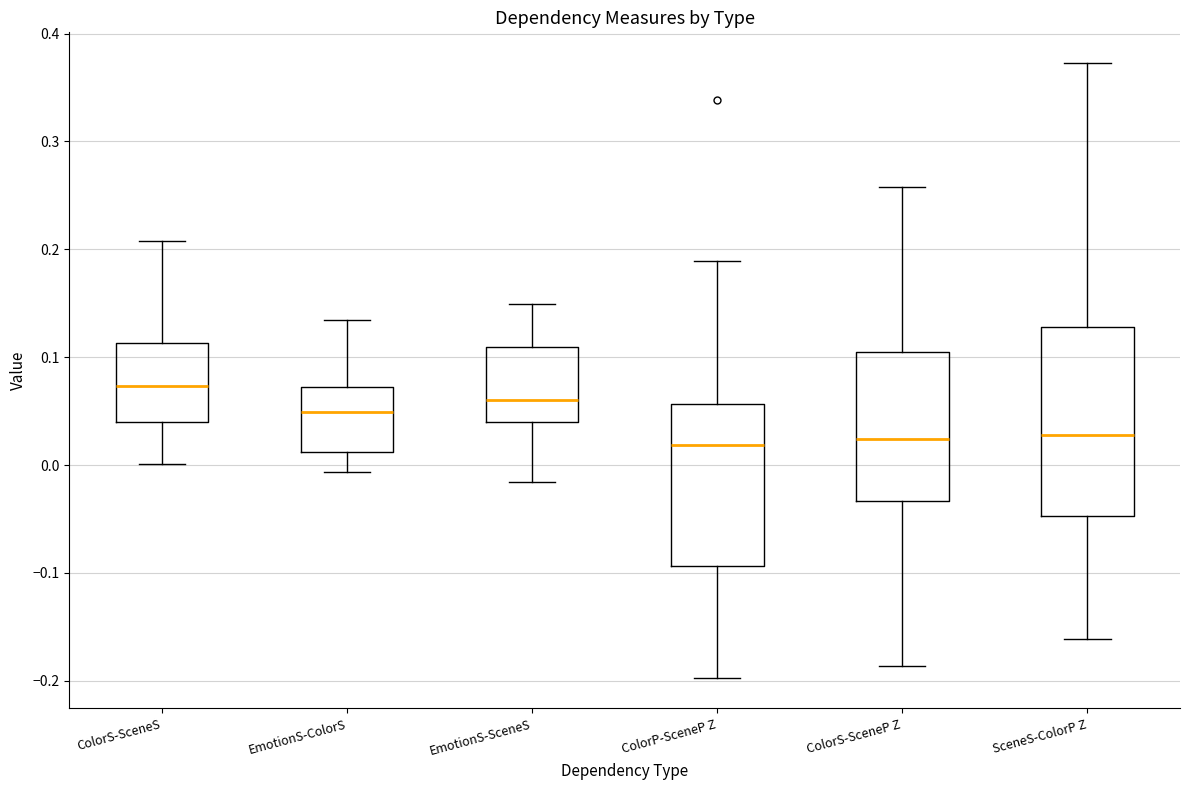

Where does the median line of the box for EmotionS-SceneS sit on the y-axis? The values are not printed on the chart, so give them approximately, as read against the axis.

0.06